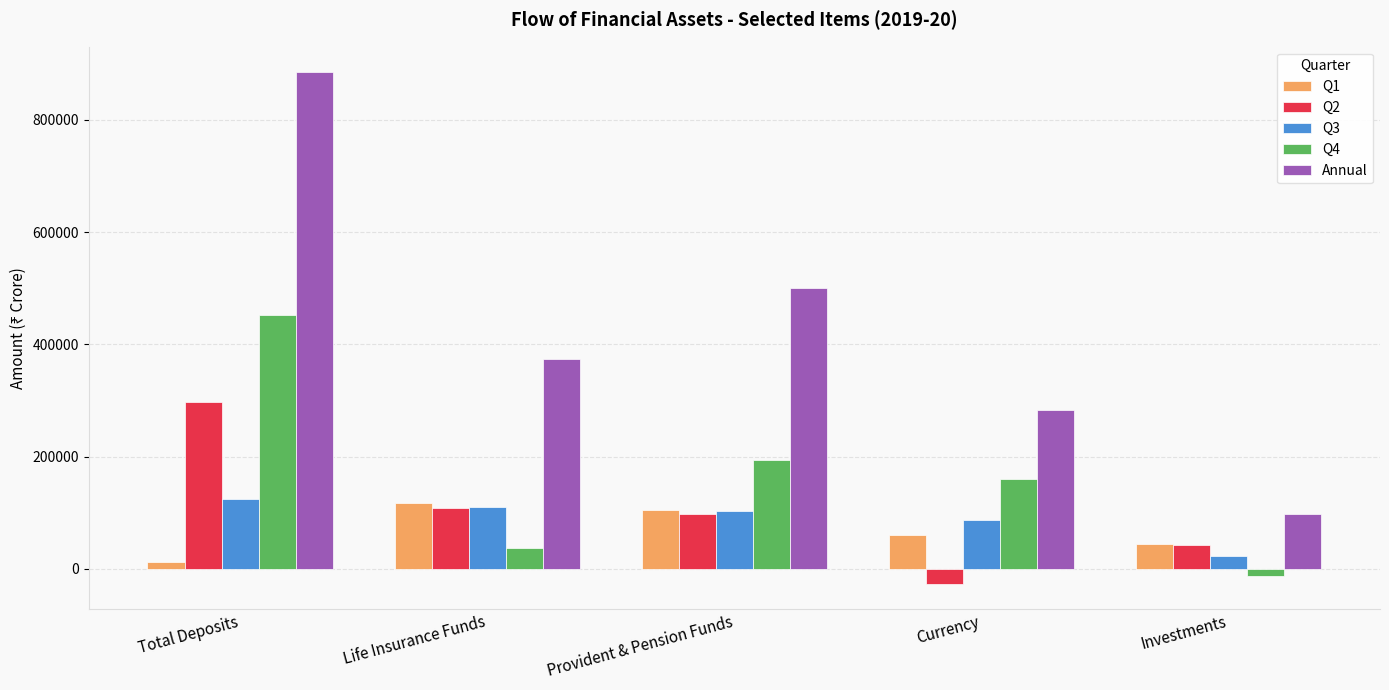

What is the label of the 2nd bar from the right?

Currency